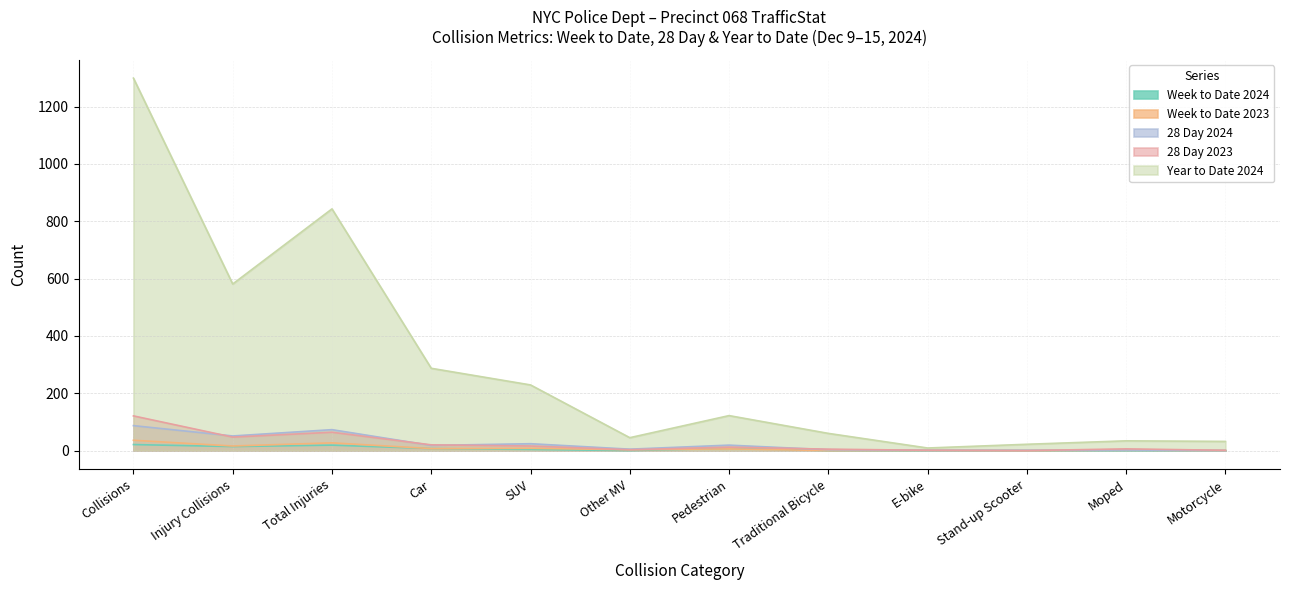

Reading left to right, transcribe all the data shown in this chart.

Week to Date 2024: 21	14	19	7	4	0	8	0	0	0	0	0
Week to Date 2023: 36	16	27	7	8	3	6	0	1	0	2	0
28 Day 2024: 87	51	73	18	24	5	19	3	1	1	2	0
28 Day 2023: 121	47	64	20	16	3	12	5	1	0	6	1
Year to Date 2024: 1299	581	843	287	229	45	122	60	9	22	34	32